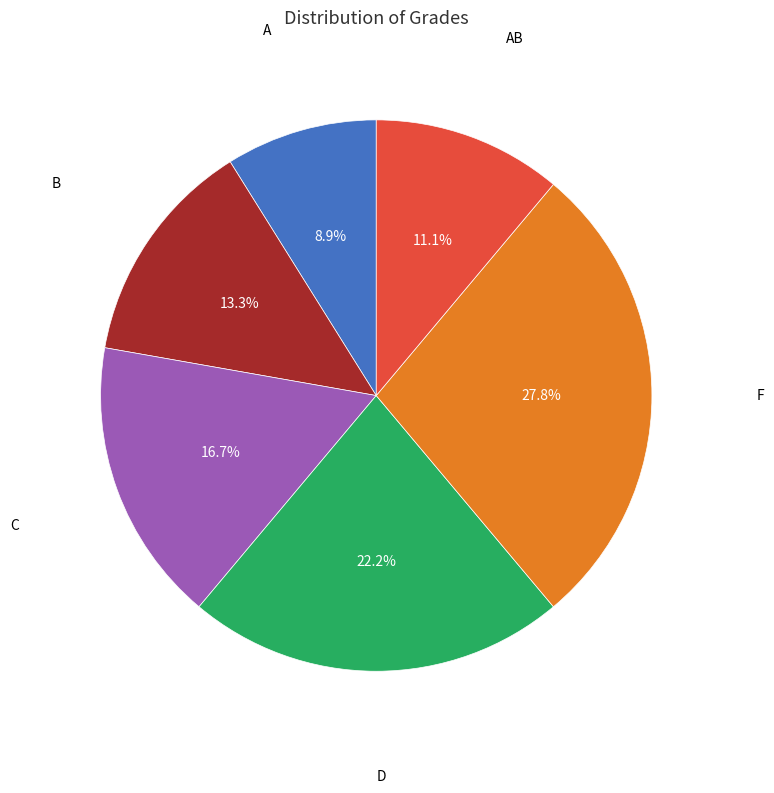

Which has a higher value, A or AB?

AB